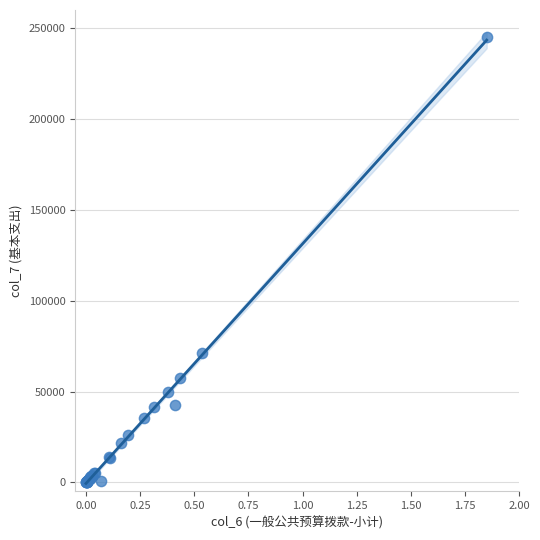

What Y value in the scatter plot is closest to 122500?

71151.7